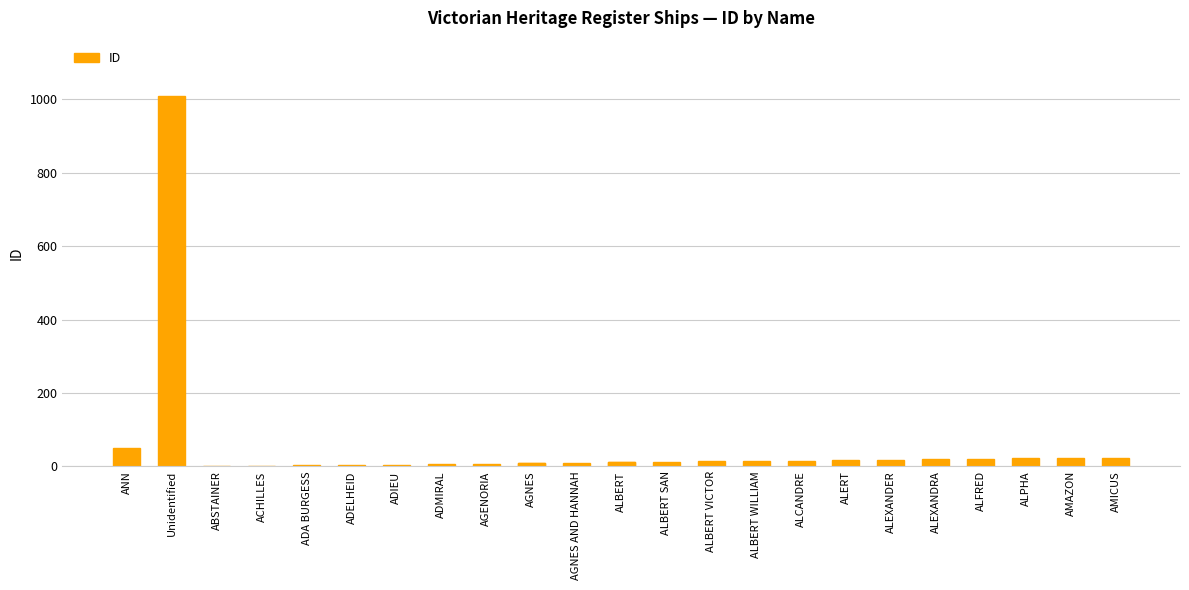

Approximately how many times larger is the value at AMAZON compared to ALBERT SAN?

1.8